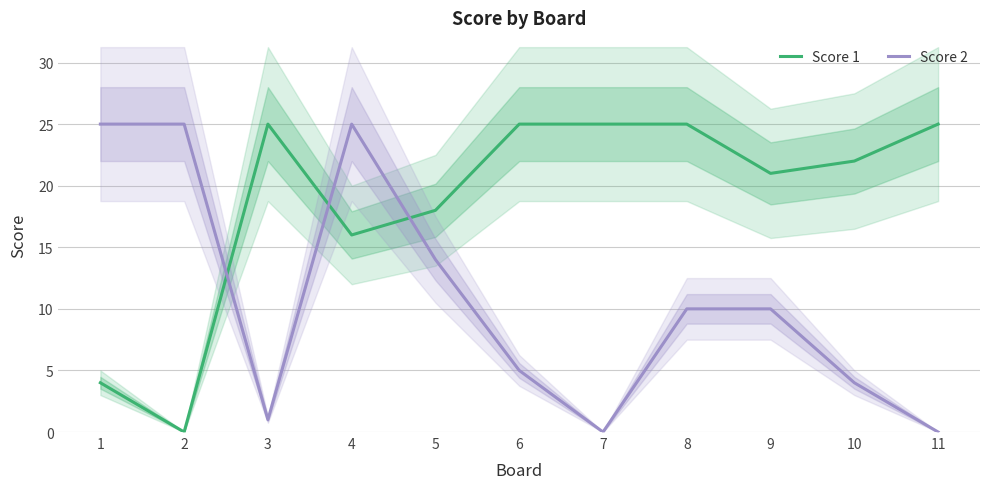

The value of Score 1 at 1 is 2. True or false?

False